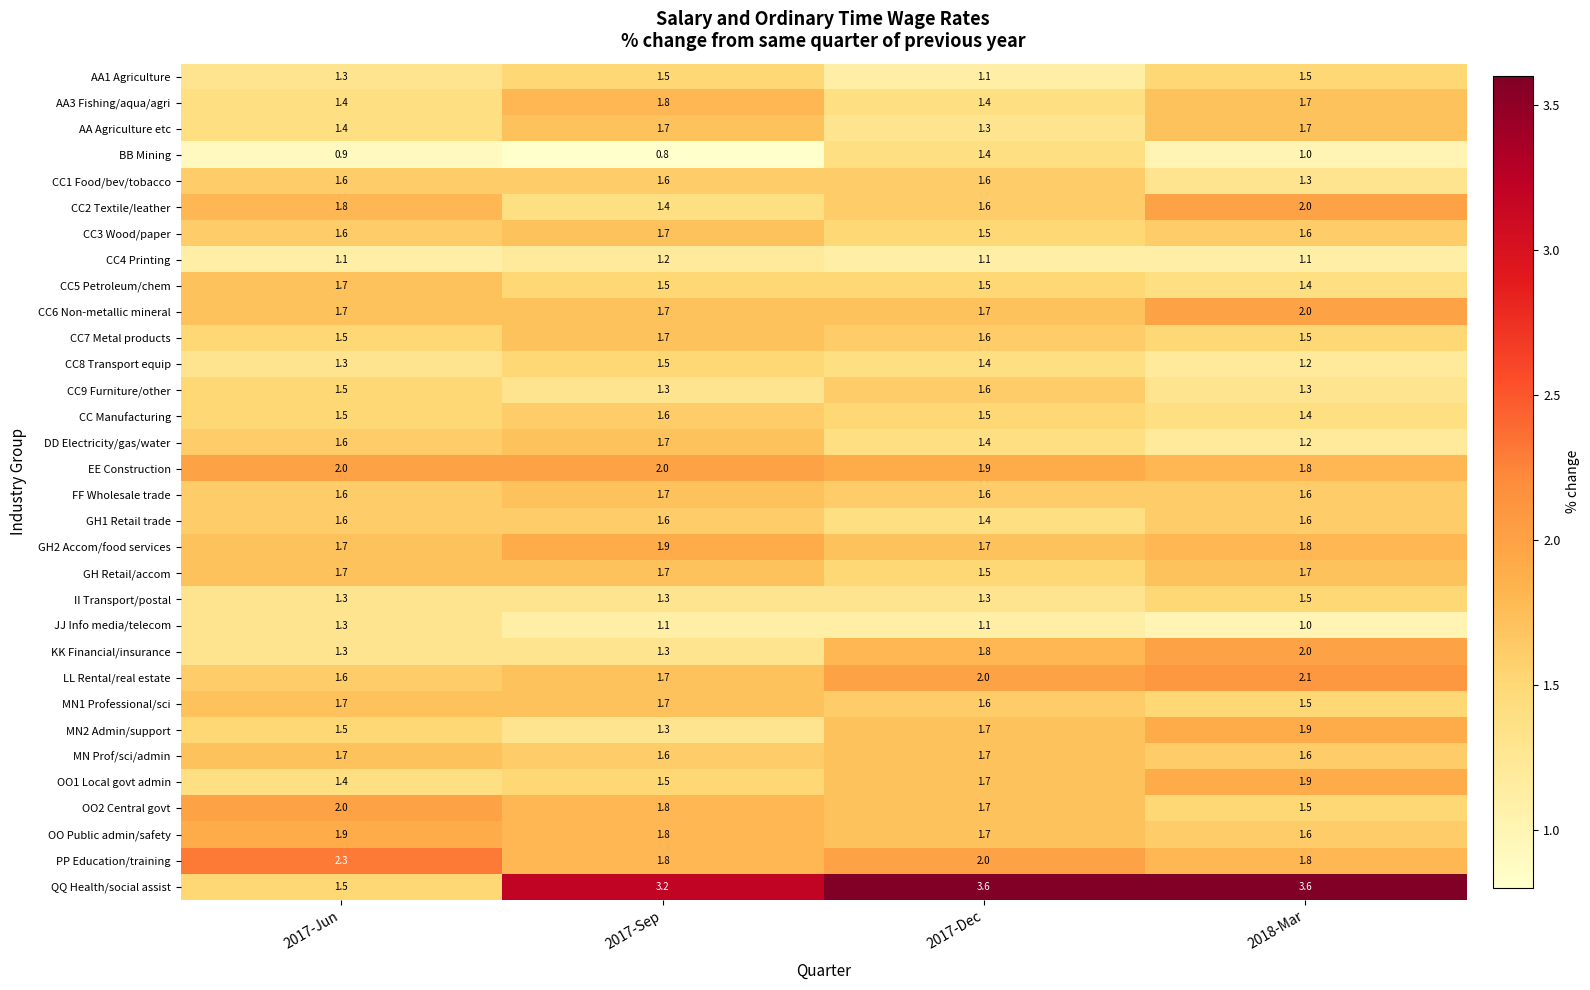

Is the value of QQ Health/social assist at 2017-Jun greater than the value of CC2 Textile/leather at 2017-Sep?

Yes